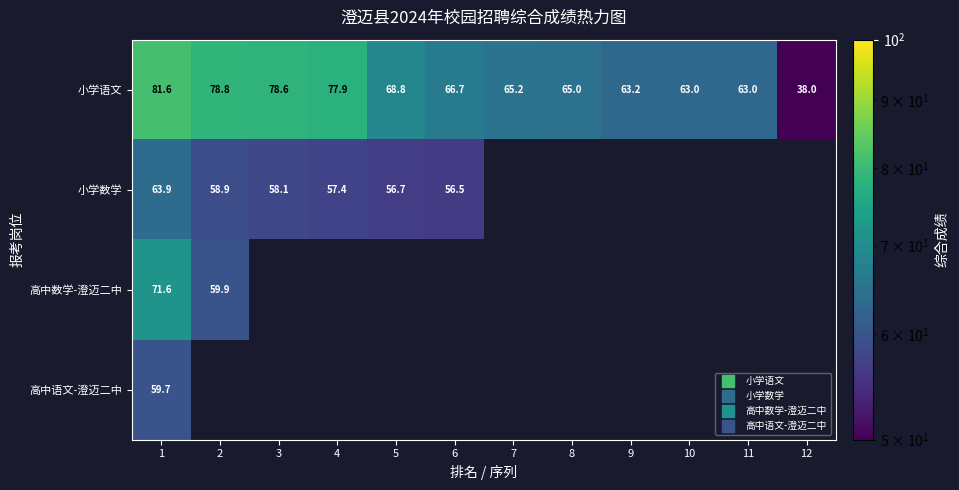

The 高中数学-澄迈二中 series shows 71.6 at 1. True or false?

True